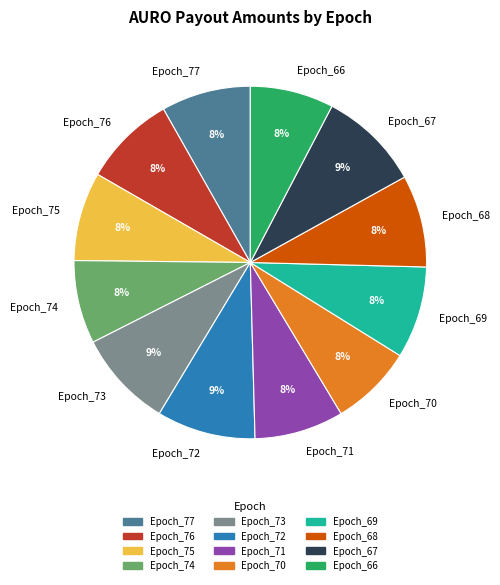

Is it true that Epoch_75 is 1% of the pie?

False